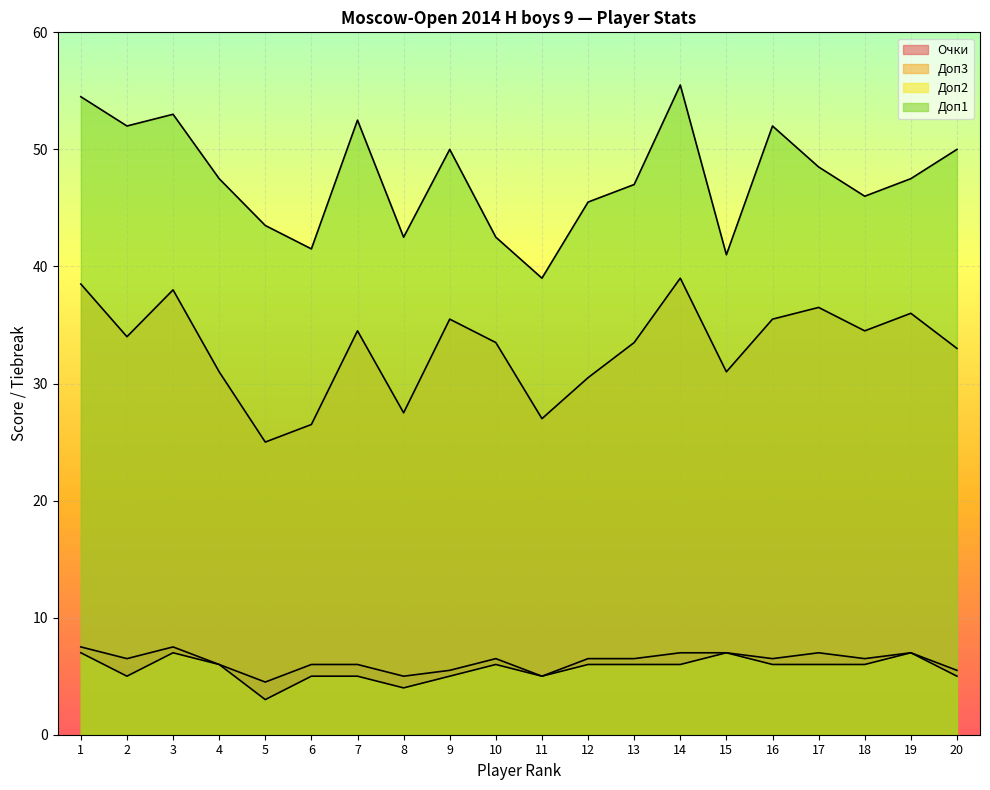

Reading left to right, list all the values displayed in this chart.

Очки: 7.5	6.5	7.5	6.0	4.5	6.0	6.0	5.0	5.5	6.5	5.0	6.5	6.5	7.0	7.0	6.5	7.0	6.5	7.0	5.5
Доп3: 38.5	34.0	38.0	31.0	25.0	26.5	34.5	27.5	35.5	33.5	27.0	30.5	33.5	39.0	31.0	35.5	36.5	34.5	36.0	33.0
Доп2: 7.0	5.0	7.0	6.0	3.0	5.0	5.0	4.0	5.0	6.0	5.0	6.0	6.0	6.0	7.0	6.0	6.0	6.0	7.0	5.0
Доп1: 54.5	52.0	53.0	47.5	43.5	41.5	52.5	42.5	50.0	42.5	39.0	45.5	47.0	55.5	41.0	52.0	48.5	46.0	47.5	50.0